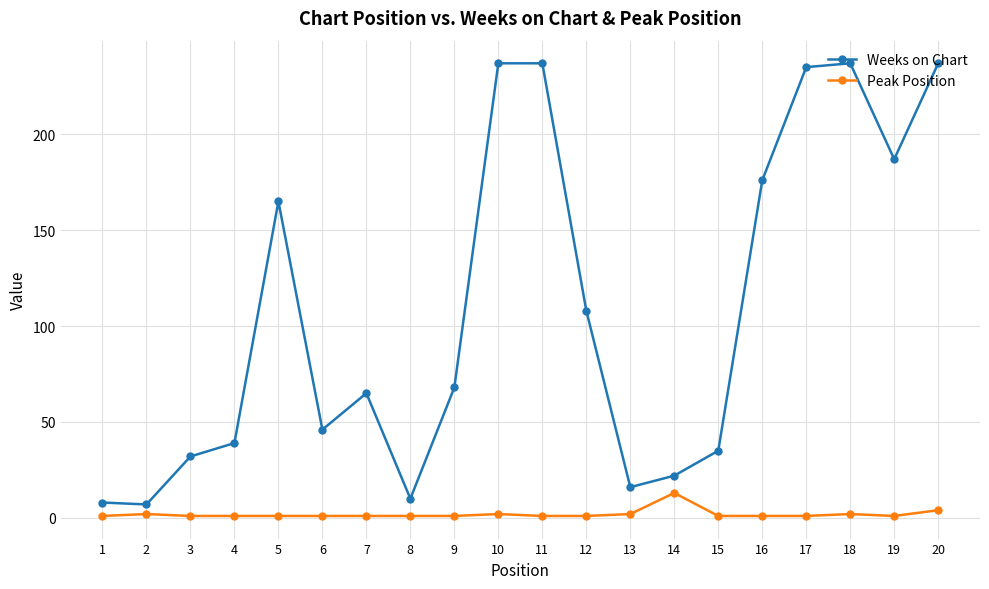

True or false: Peak Position has more than 0 points higher than both neighbors.

True